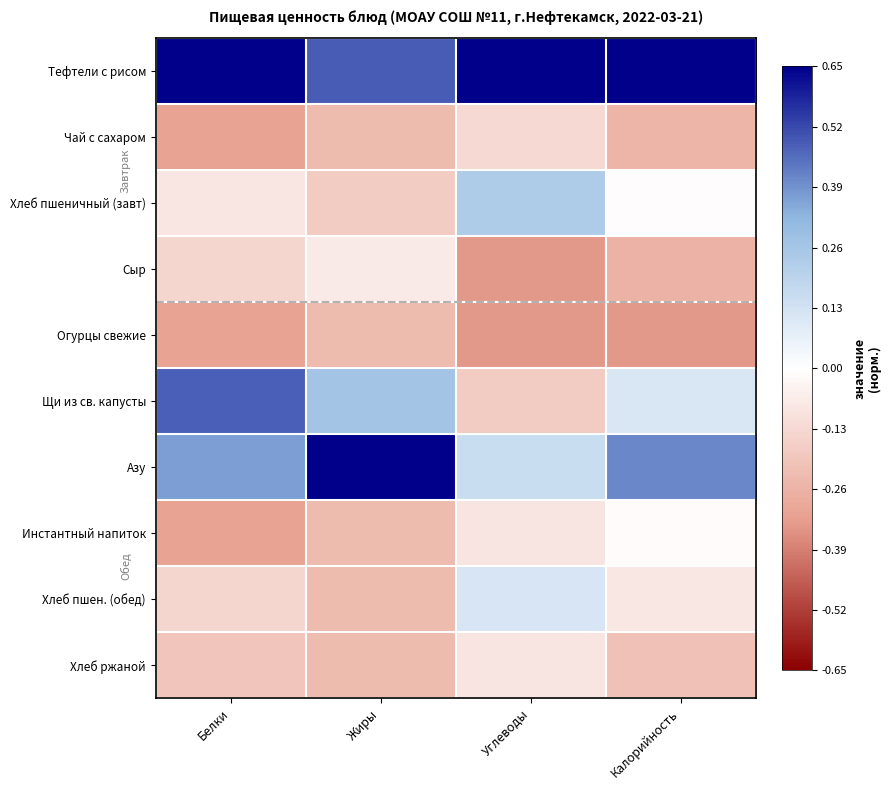

At which category is the sum across all series the highest?

Углеводы